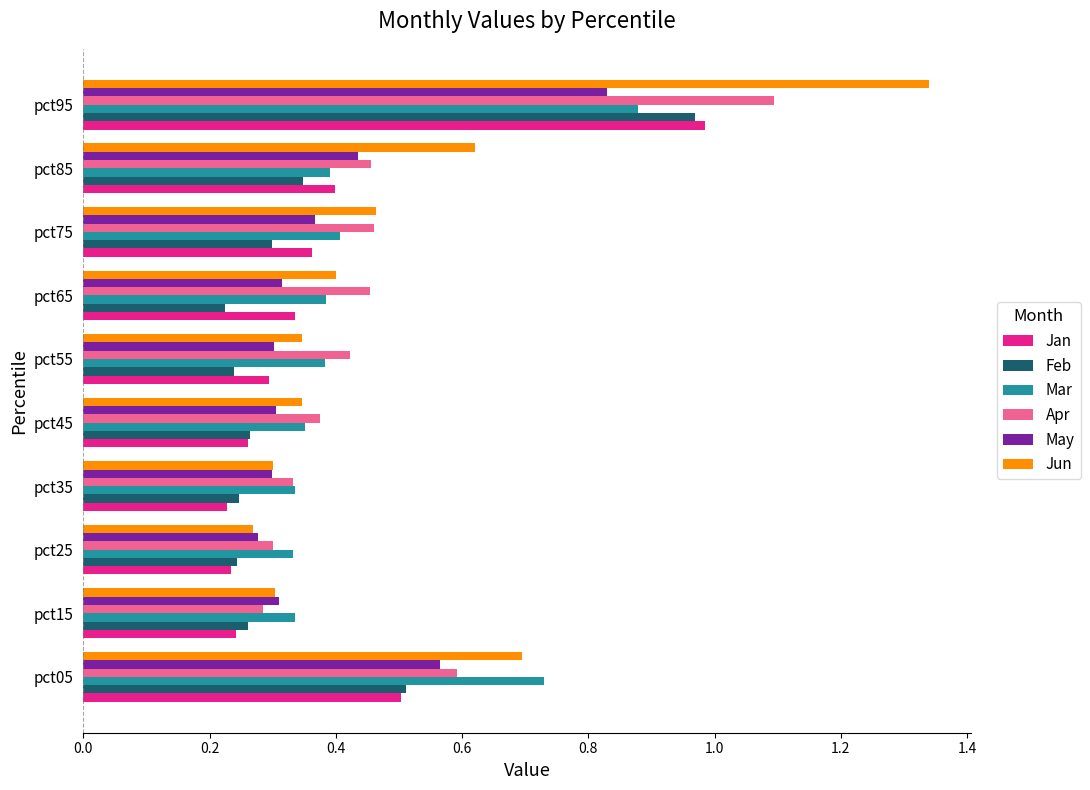

What is the maximum value for Apr?

1.1